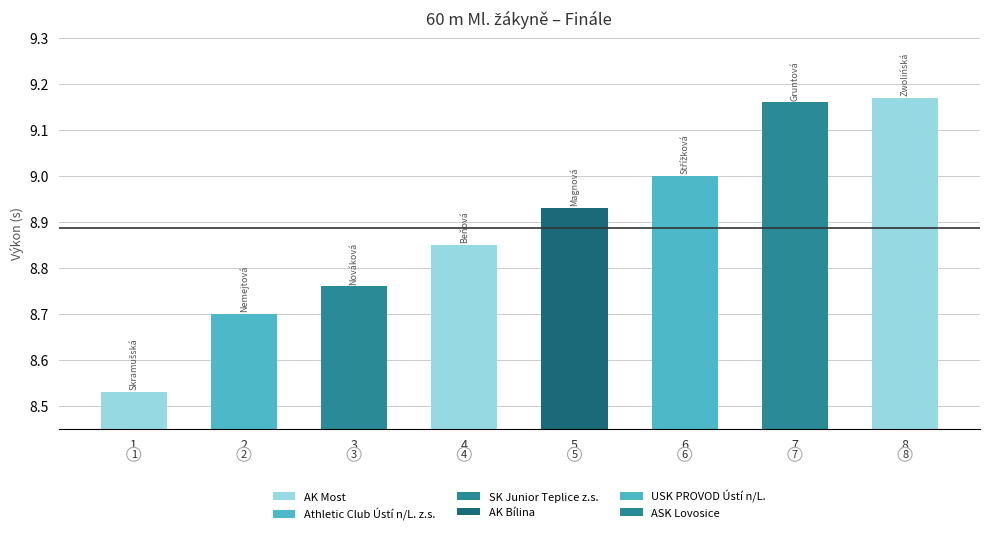

How many bars are there in total?

8